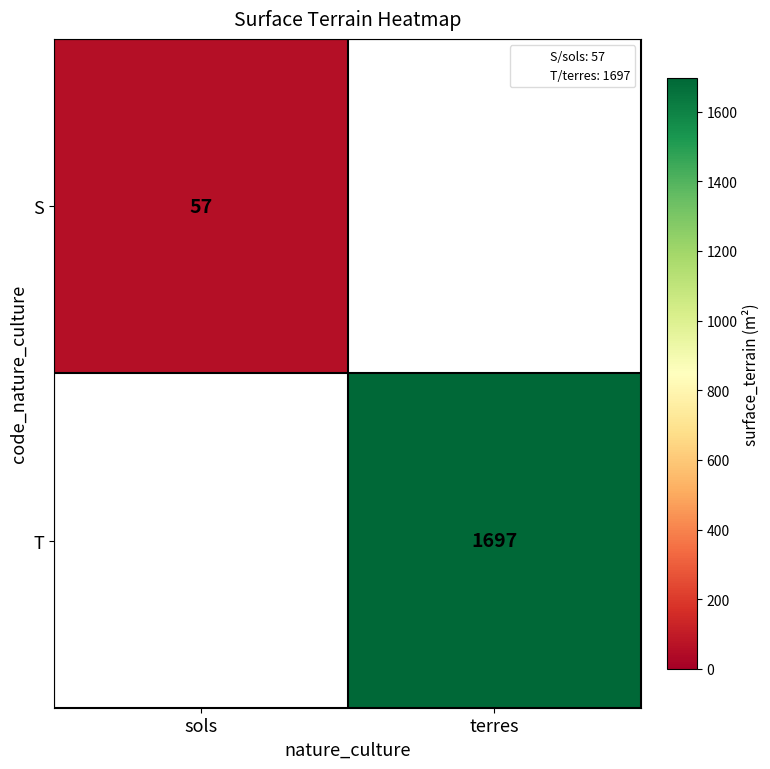

Is the value of S at sols greater than the value of T at terres?

No